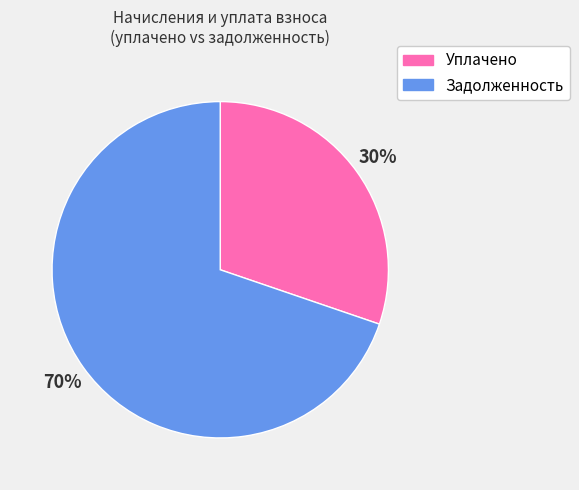

To the nearest percent, what is the average slice percentage?

50%